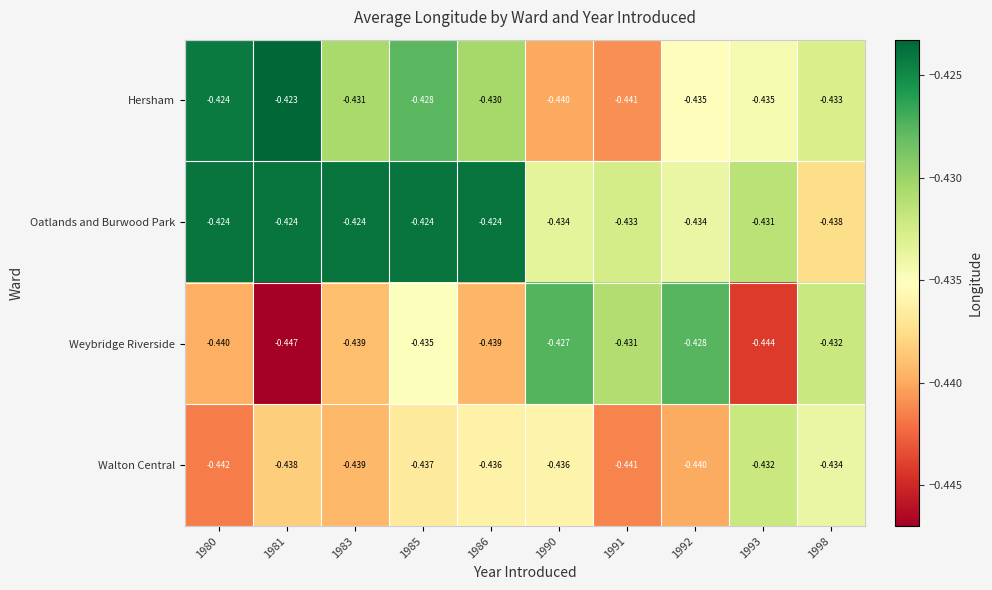

Which series has the largest total across all categories?

Oatlands and Burwood Park